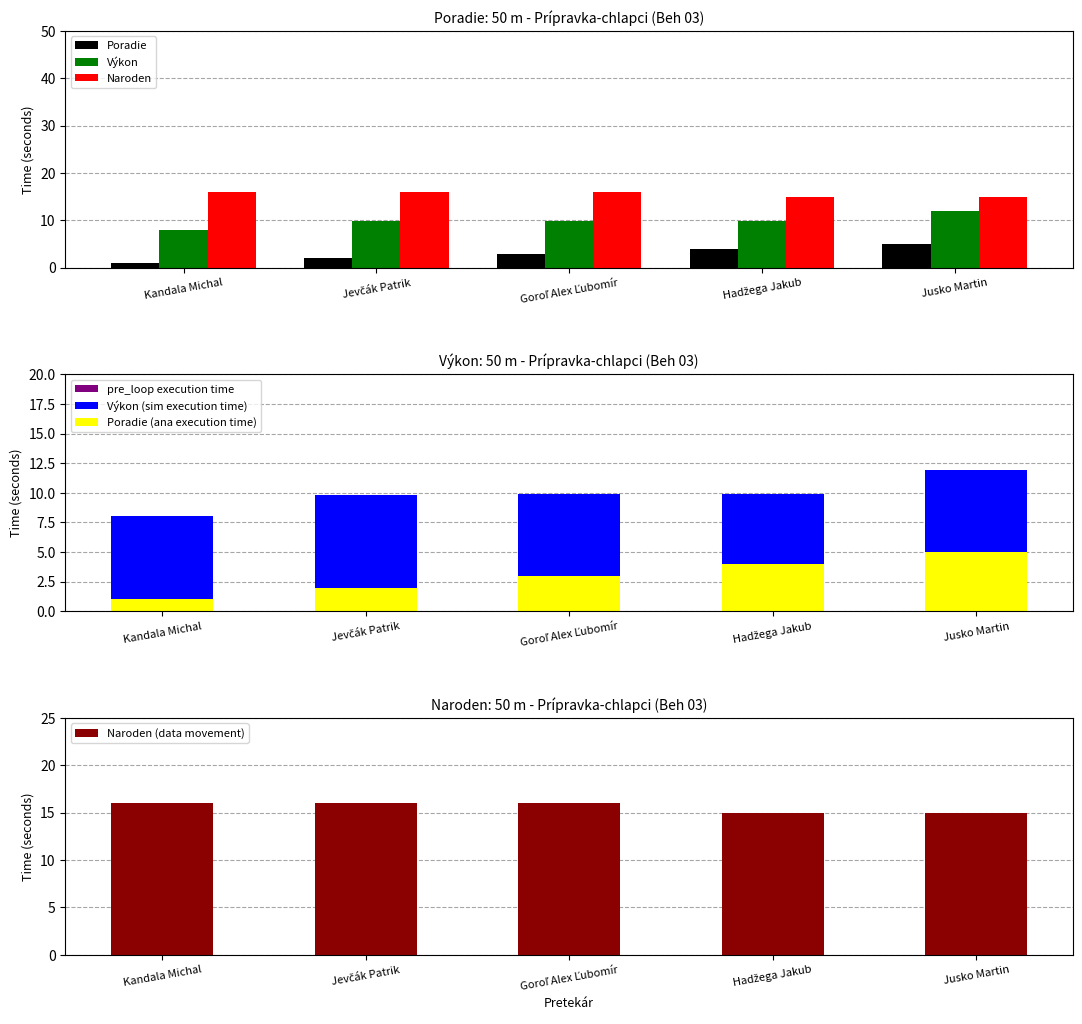

What is the label of the 2nd bar from the right?

Hadžega Jakub